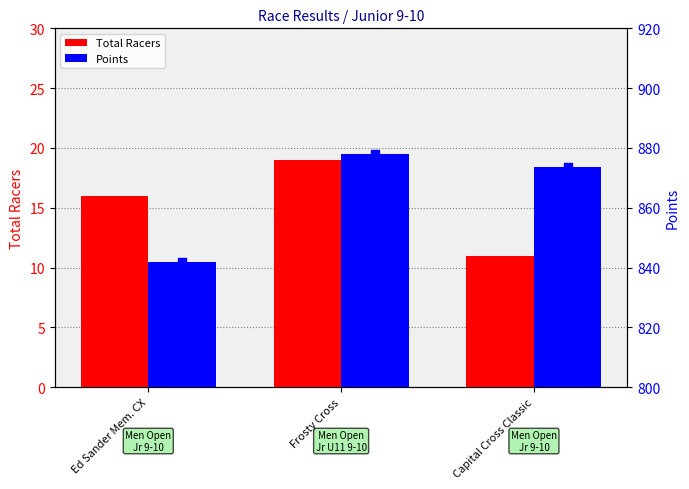

What are all the series names shown in the legend?

Total Racers, Points